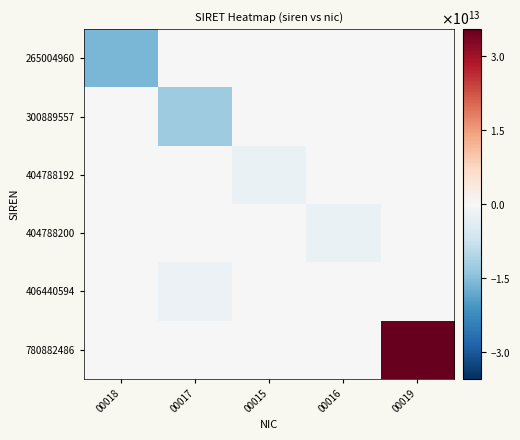

Reading right to left, what are all the values shown in this chart?

265004960: 00019=0	00016=0	00015=0	00017=0	00018=-16212737149999
300889557: 00019=0	00016=0	00015=0	00017=-12624277450000	00018=0
404788192: 00019=0	00016=0	00015=-2234413950002	00017=0	00018=0
404788200: 00019=0	00016=-2234413150001	00015=0	00017=0	00018=0
406440594: 00019=0	00016=0	00015=0	00017=-2069173750000	00018=0
780882486: 00019=35375015450002	00016=0	00015=0	00017=0	00018=0